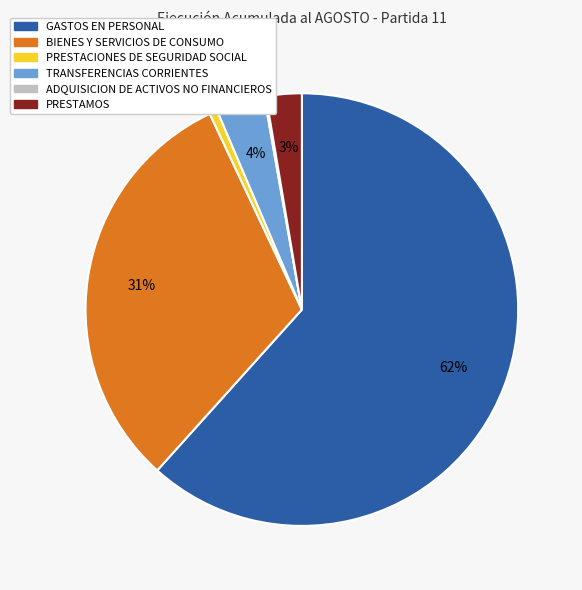

The PRESTAMOS slice represents 3% of the pie. True or false?

True